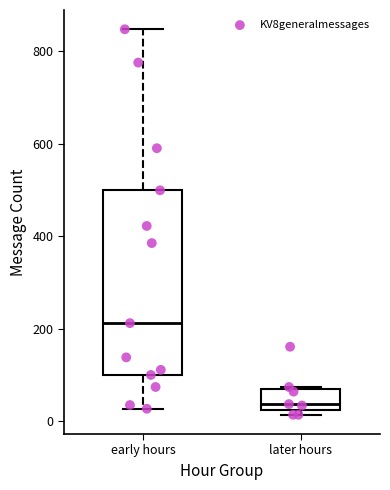

Where does the upper whisker of the box for early hours end on the y-axis? The values are not printed on the chart, so give them approximately, as read against the axis.

840